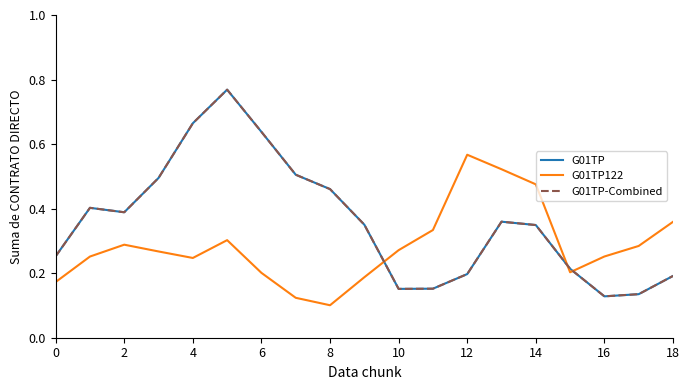

Is this an area chart (filled region under the line)?

No